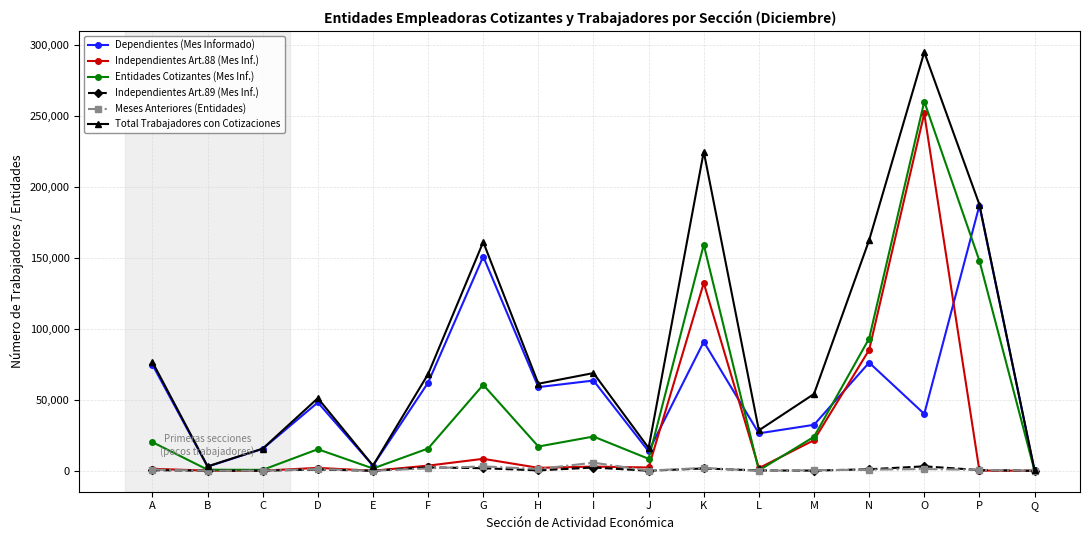

Which series has the largest total across all categories?

Total Trabajadores con Cotizaciones